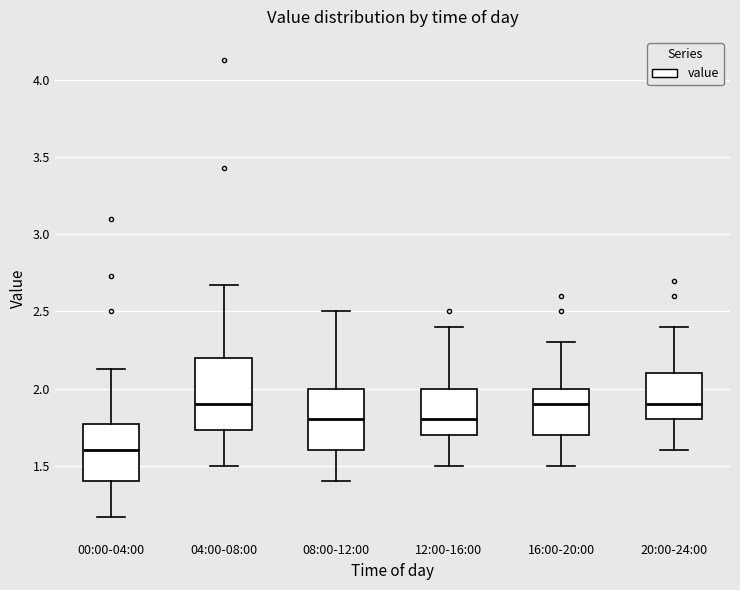

Where does the lower whisker of the box for 00:00-04:00 end on the y-axis? The values are not printed on the chart, so give them approximately, as read against the axis.

1.15